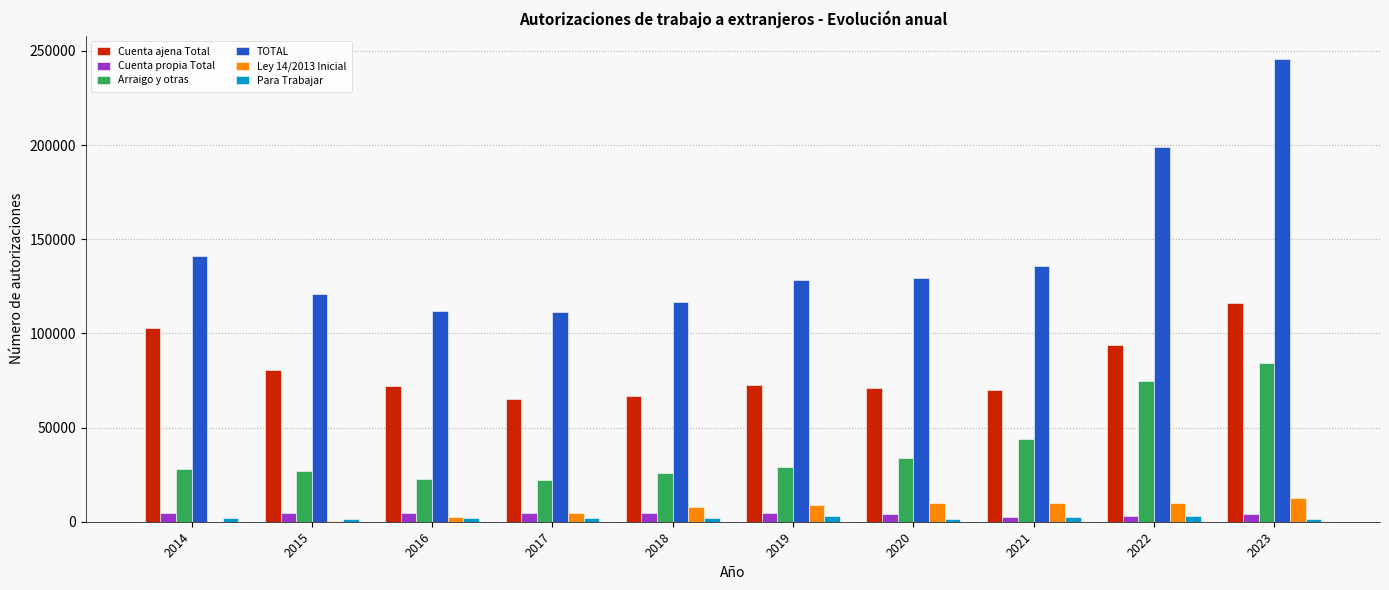

What is the approximate value of TOTAL at 2015?

120890